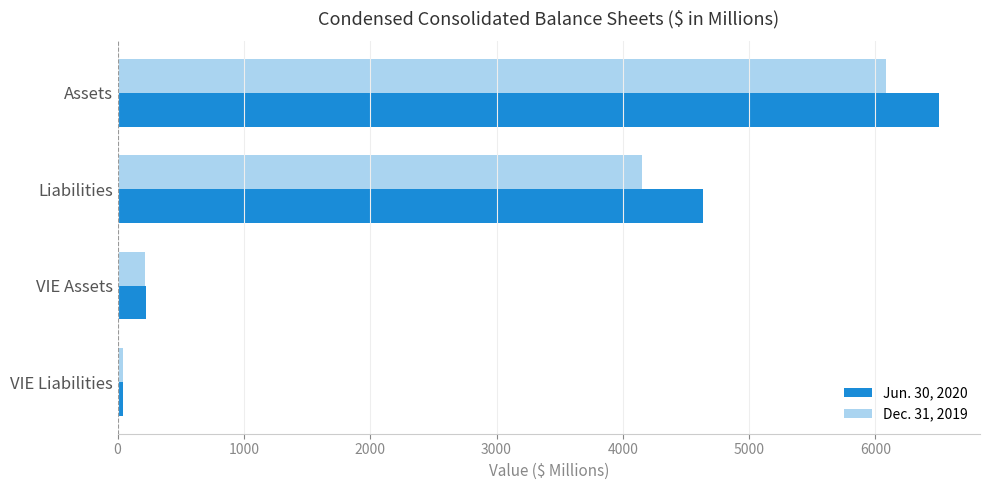

What are all the series names shown in the legend?

Jun. 30, 2020, Dec. 31, 2019